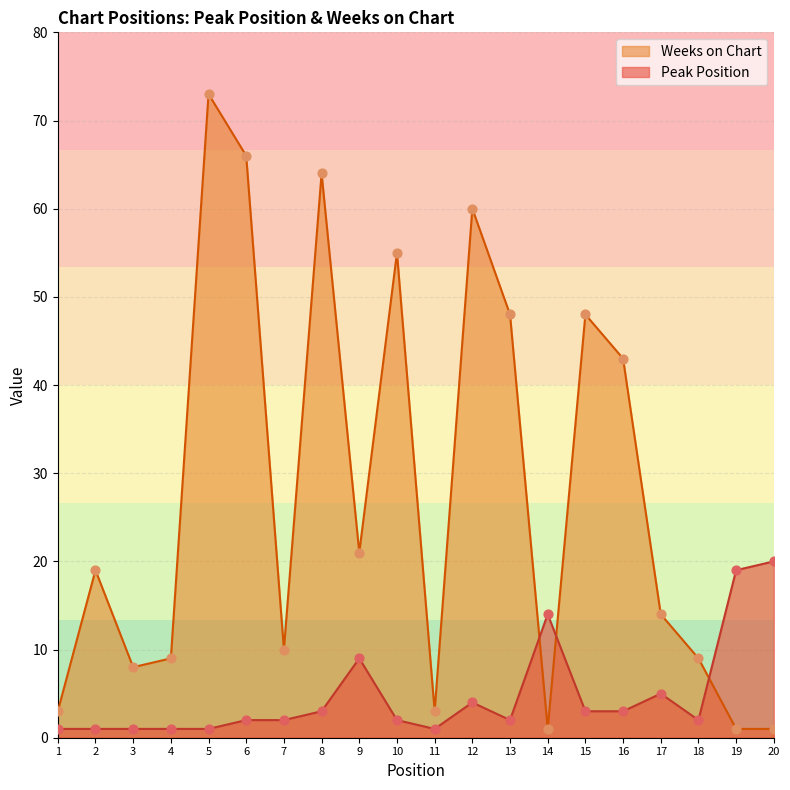

Which series has the largest Y range (max minus min)?

Weeks on Chart